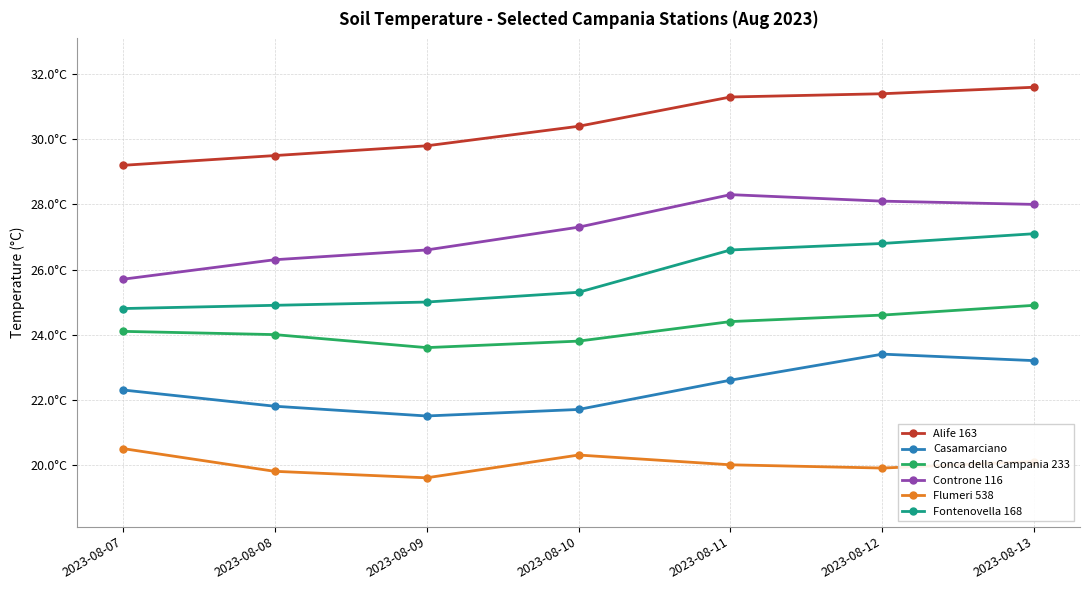

Does the chart have visible grid lines?

Yes